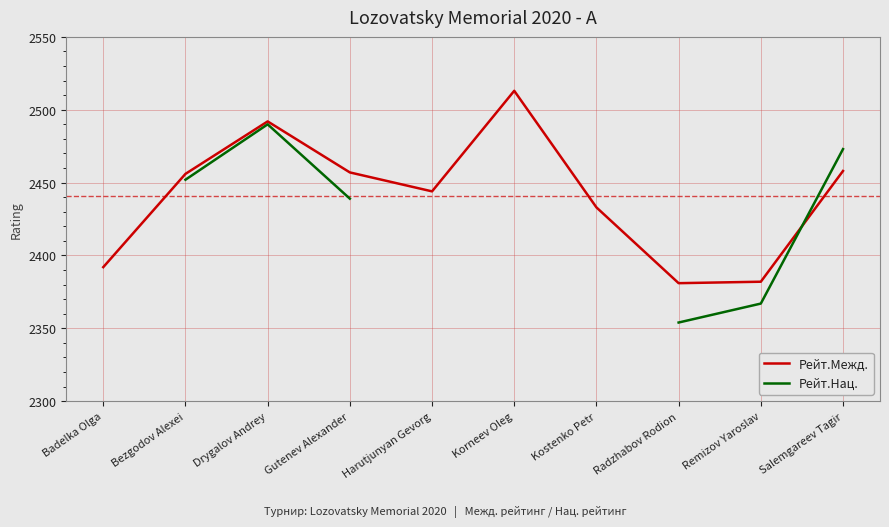

Count the number of data series in this chart.

2